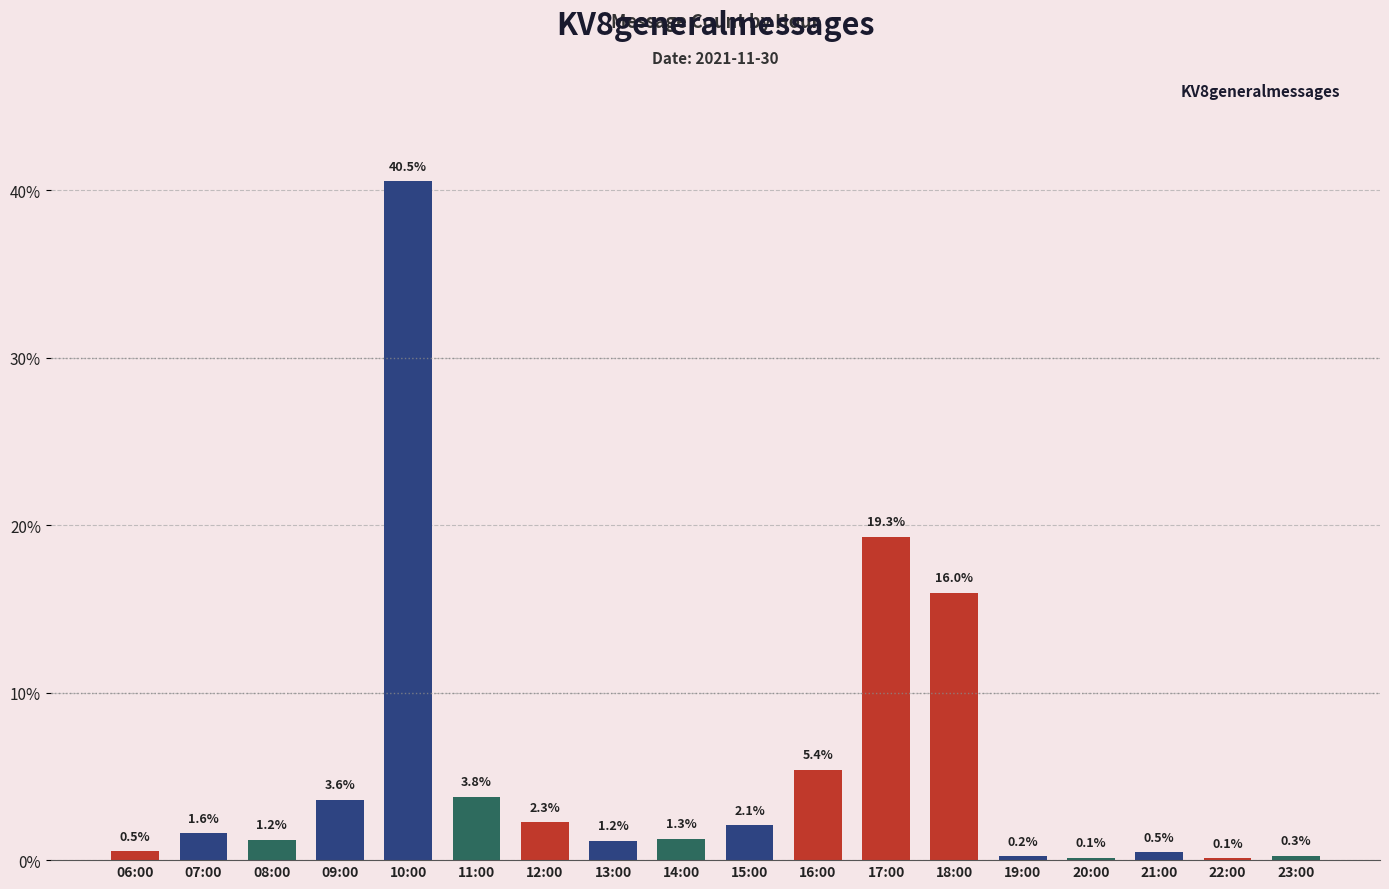

Read the value at 19:00.

0.2